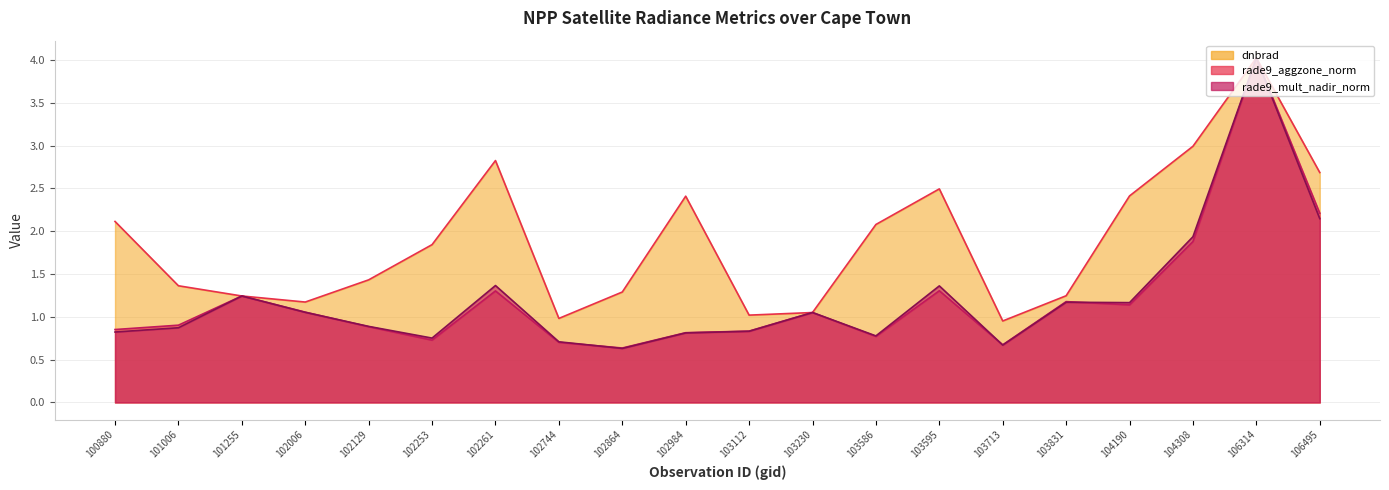

Which has a higher value, 103230 or 104308?

104308